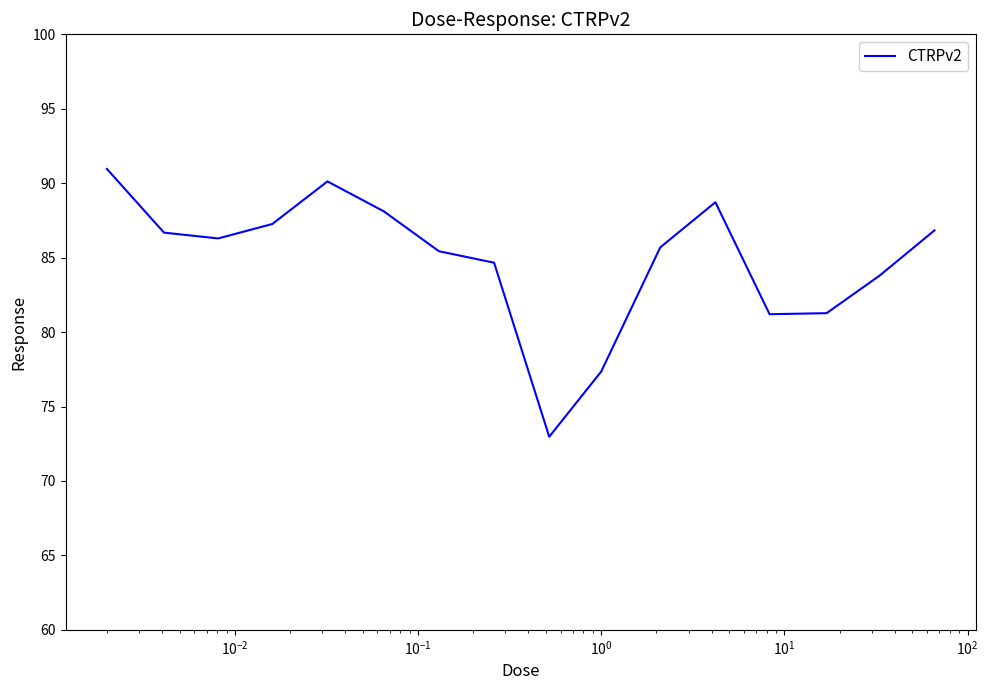

What is the maximum value shown in the chart?

91.0